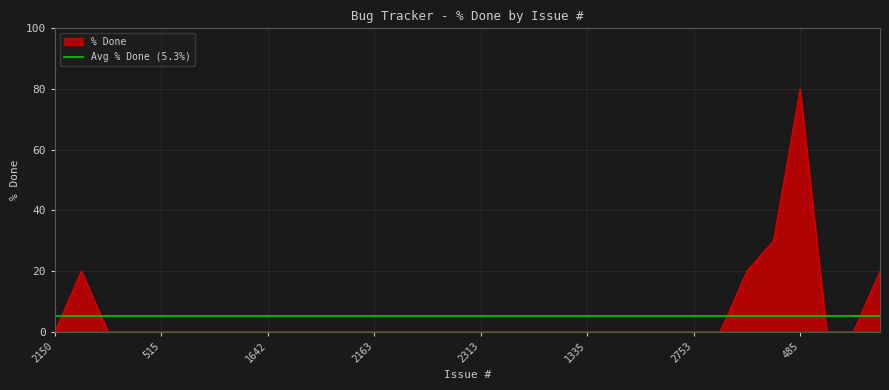

How many lines are shown in the chart?

1